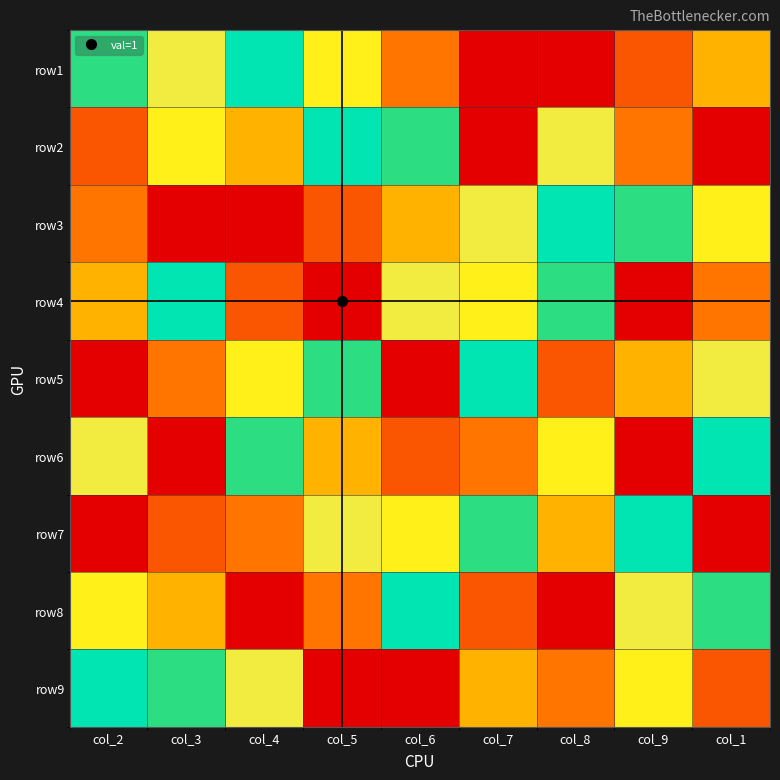

Reading left to right, what are all the values shown in this chart?

row1: col_2=6	col_3=4	col_4=5	col_5=7	col_6=8	col_7=9	col_8=1	col_9=2	col_1=3
row2: col_2=2	col_3=7	col_4=3	col_5=5	col_6=6	col_7=1	col_8=4	col_9=8	col_1=9
row3: col_2=8	col_3=1	col_4=9	col_5=2	col_6=3	col_7=4	col_8=5	col_9=6	col_1=7
row4: col_2=3	col_3=5	col_4=2	col_5=1	col_6=4	col_7=7	col_8=6	col_9=9	col_1=8
row5: col_2=1	col_3=8	col_4=7	col_5=6	col_6=9	col_7=5	col_8=2	col_9=3	col_1=4
row6: col_2=4	col_3=9	col_4=6	col_5=3	col_6=2	col_7=8	col_8=7	col_9=1	col_1=5
row7: col_2=9	col_3=2	col_4=8	col_5=4	col_6=7	col_7=6	col_8=3	col_9=5	col_1=1
row8: col_2=7	col_3=3	col_4=1	col_5=8	col_6=5	col_7=2	col_8=9	col_9=4	col_1=6
row9: col_2=5	col_3=6	col_4=4	col_5=9	col_6=1	col_7=3	col_8=8	col_9=7	col_1=2